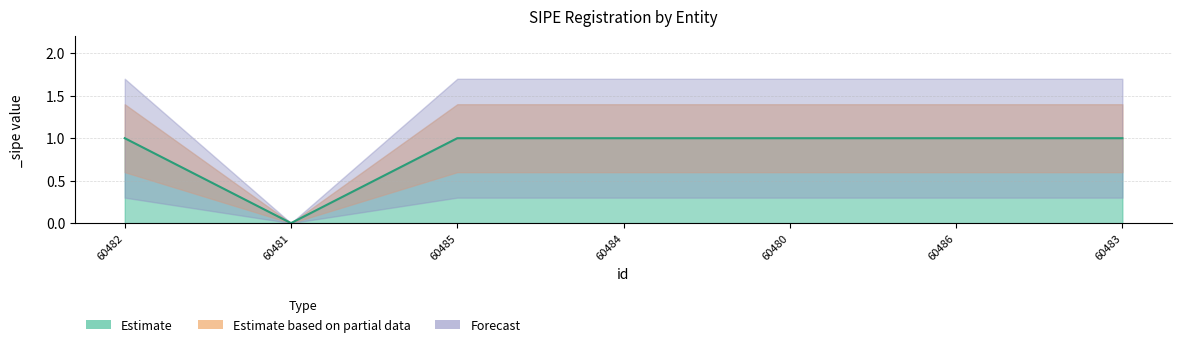

Which has a higher value, 60485 or 60482?

60485